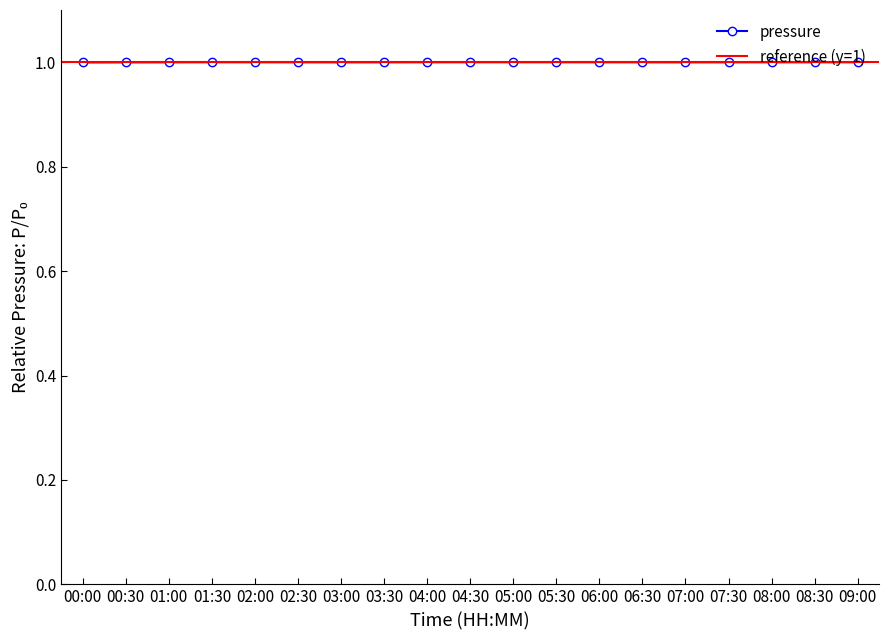

List the labels in order of value, smallest first.

00:00, 00:30, 01:00, 03:00, 07:00, 03:30, 07:30, 02:30, 06:30, 08:30, 06:00, 02:00, 04:00, 08:00, 09:00, 05:30, 05:00, 01:30, 04:30